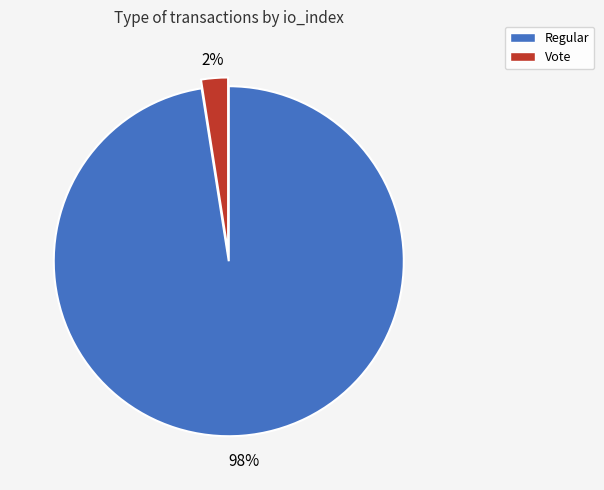

Do Regular and Vote together represent more than half of the pie?

Yes